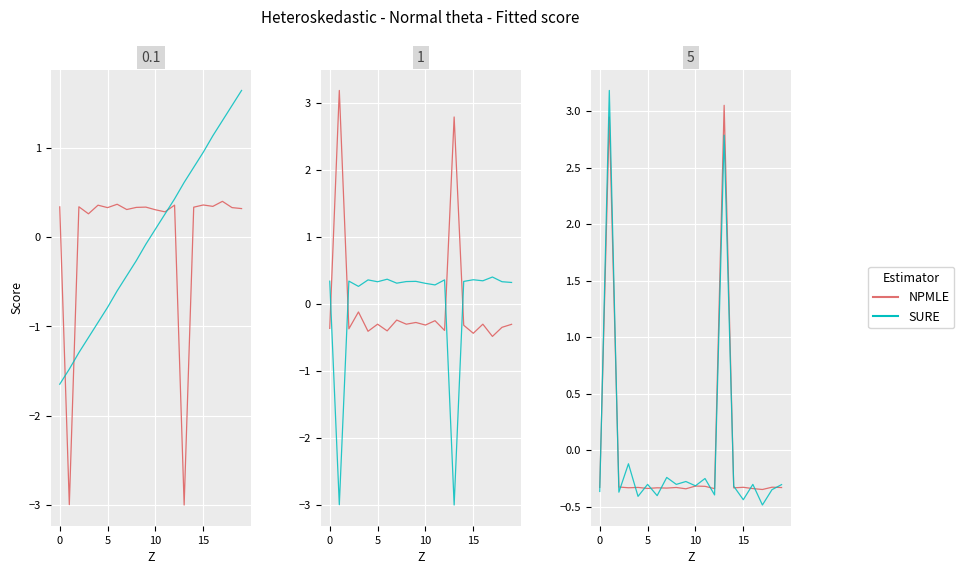

What is the value of the SURE point at the 13th from the left?

-0.4